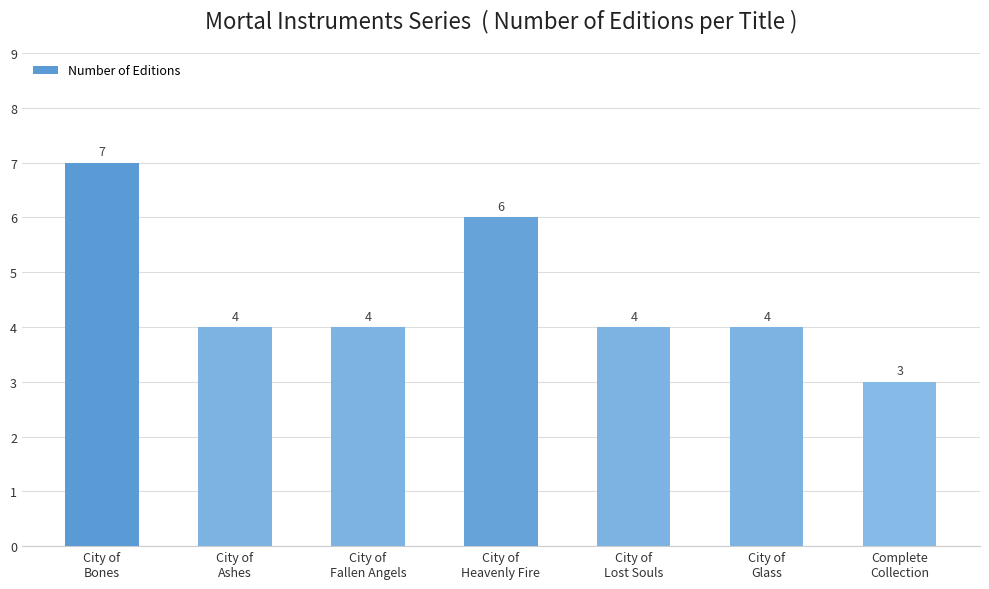

At which category does the chart reach its minimum across all series?

Complete
Collection